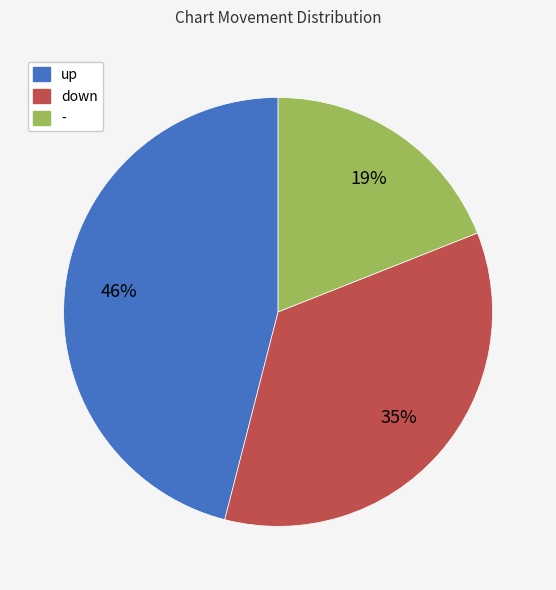

Is there a majority slice in this chart?

No